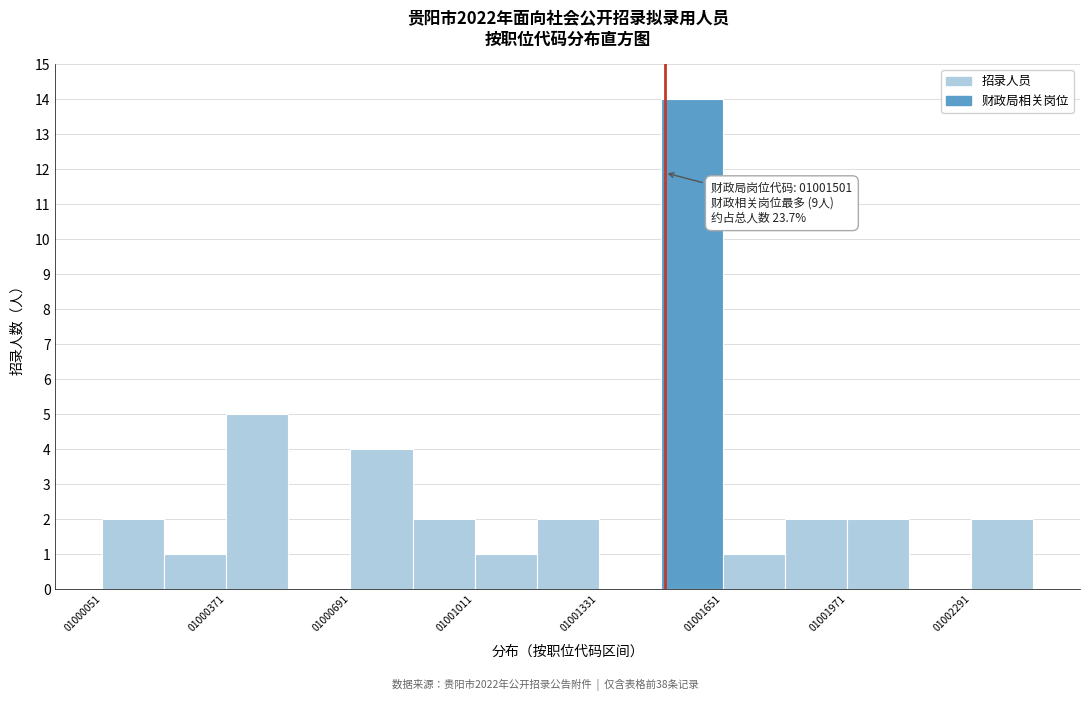

Read against the x-axis, roughly where is the centre of the tallest bar?

1001550